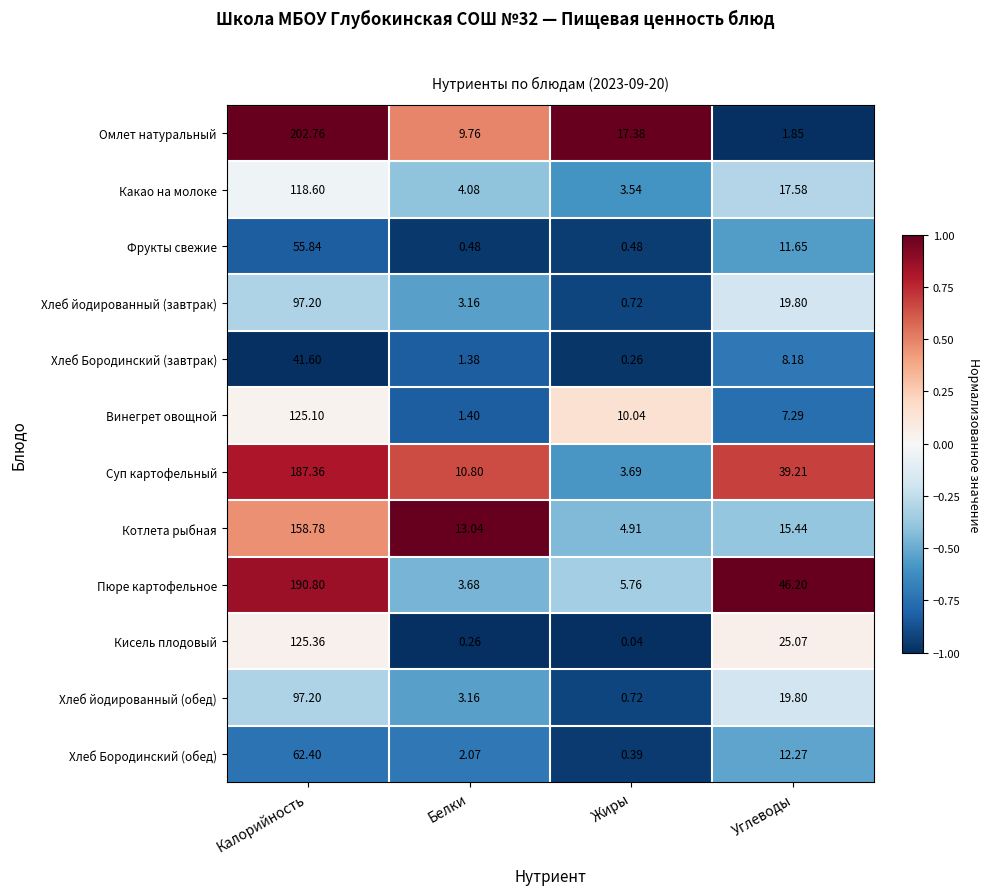

Which series changed the most between Белки and Жиры?

Винегрет овощной